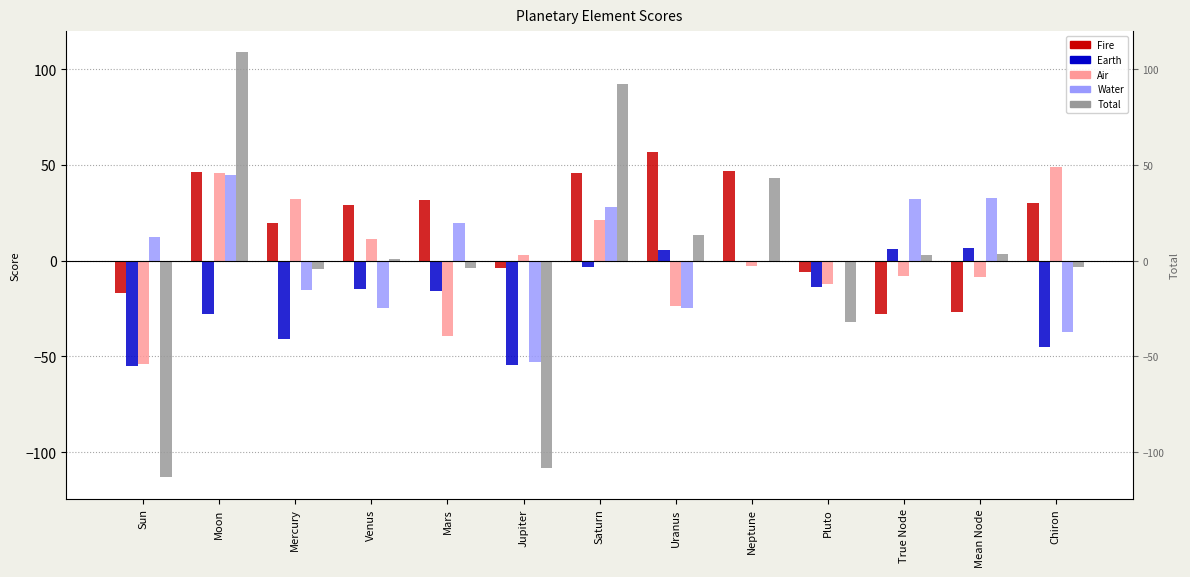

What is the sum of all Earth values?

-253.3